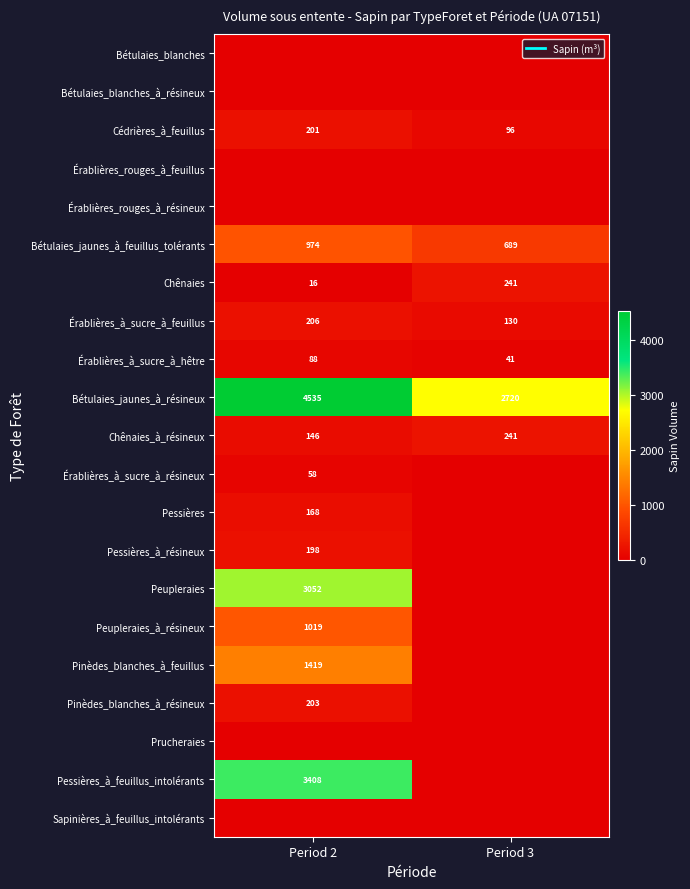

The Bétulaies_blanches_à_résineux series shows 0.0 at Period 3. True or false?

True